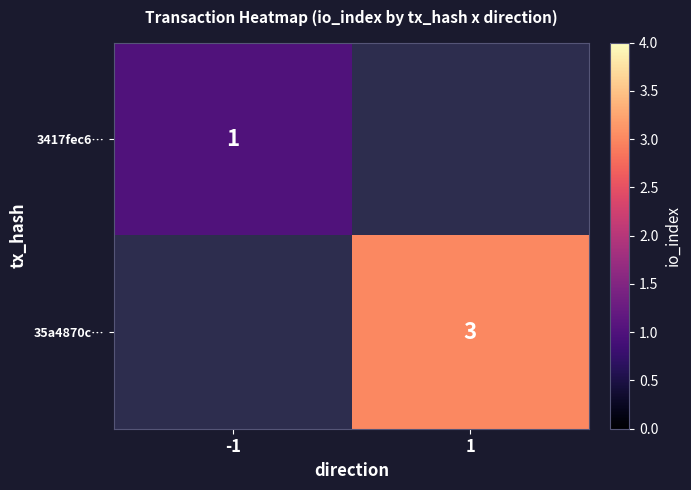

Is it true that 35a4870c… equals 3 at 1?

True